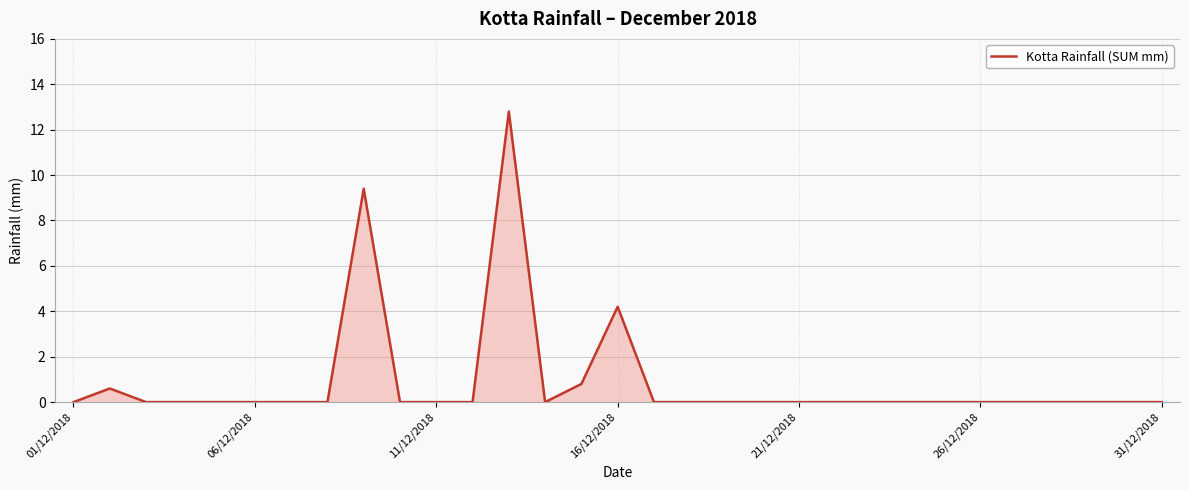

What is the difference between the maximum and minimum values?

12.8